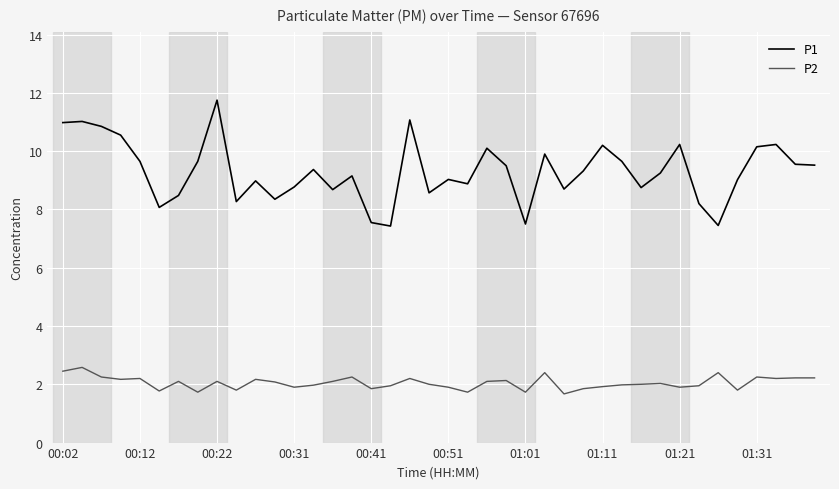

List the series in order of their peak value, lowest first.

P2, P1